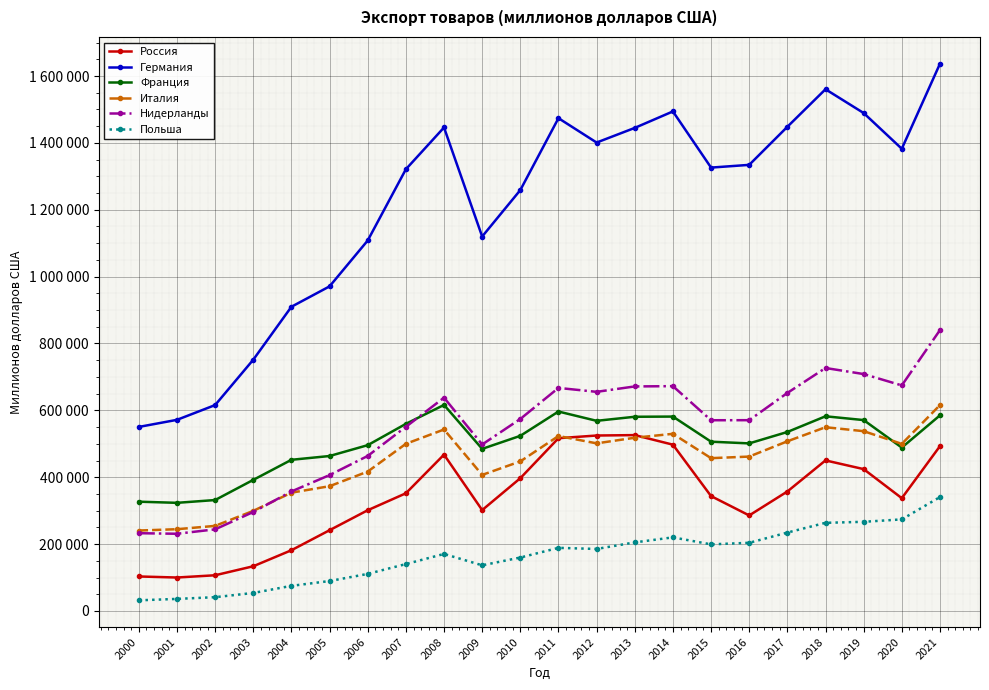

Rank the series by their maximum value, from lowest to highest.

Польша, Россия, Италия, Франция, Нидерланды, Германия